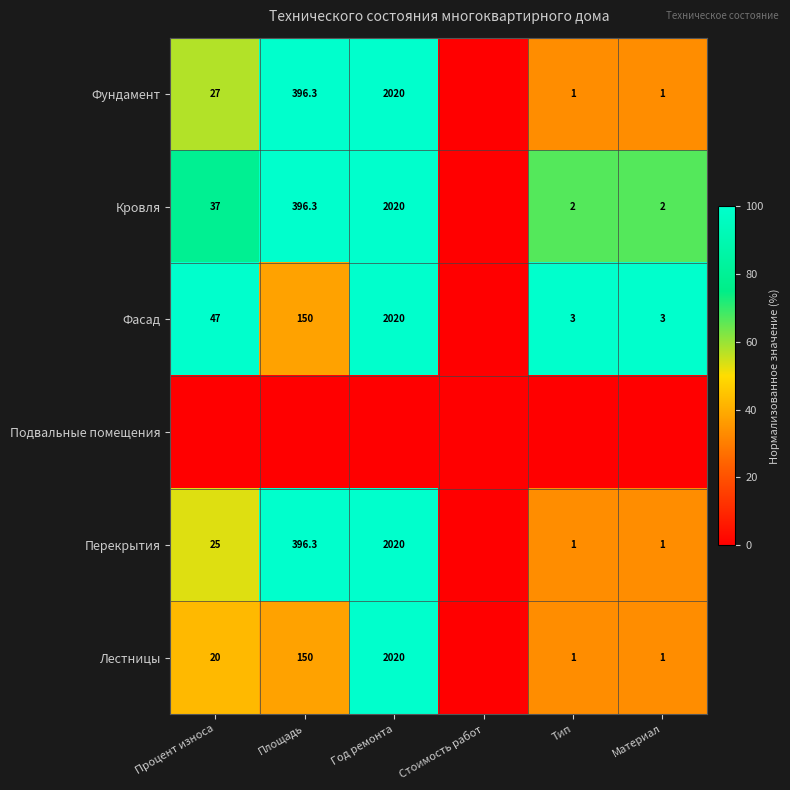

The value of Кровля at Год ремонта is 2020.0. True or false?

True